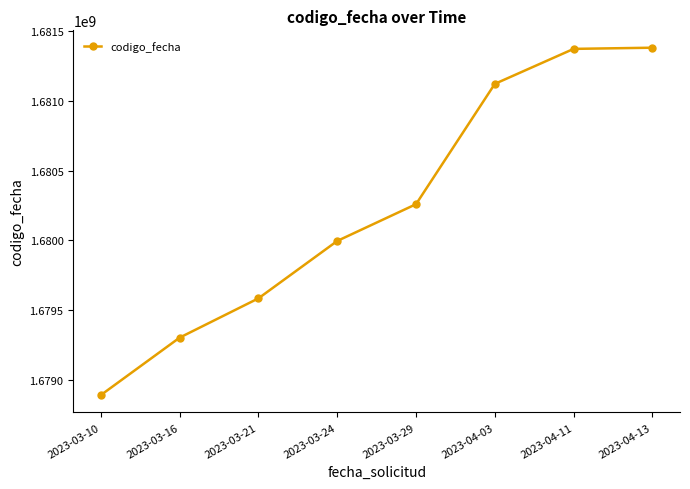

What is the average value?

1680238606